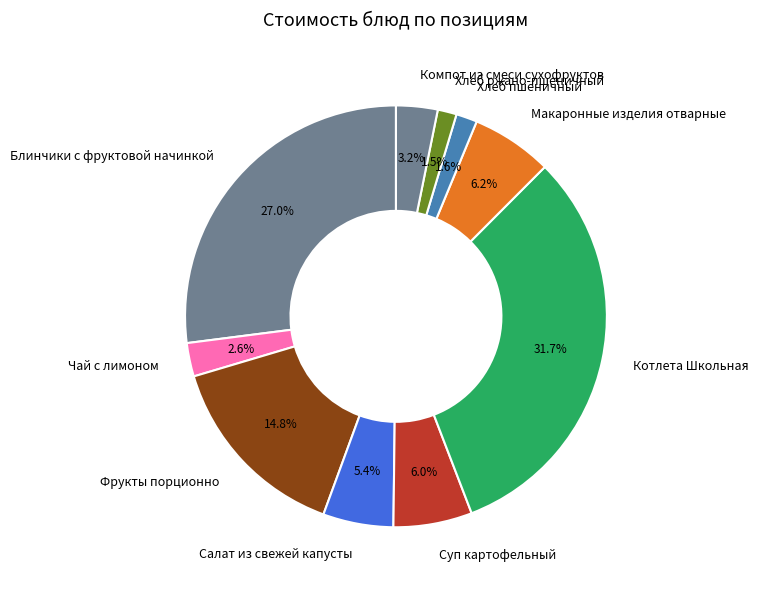

Does Компот из смеси сухофруктов account for over 50% of the chart?

No